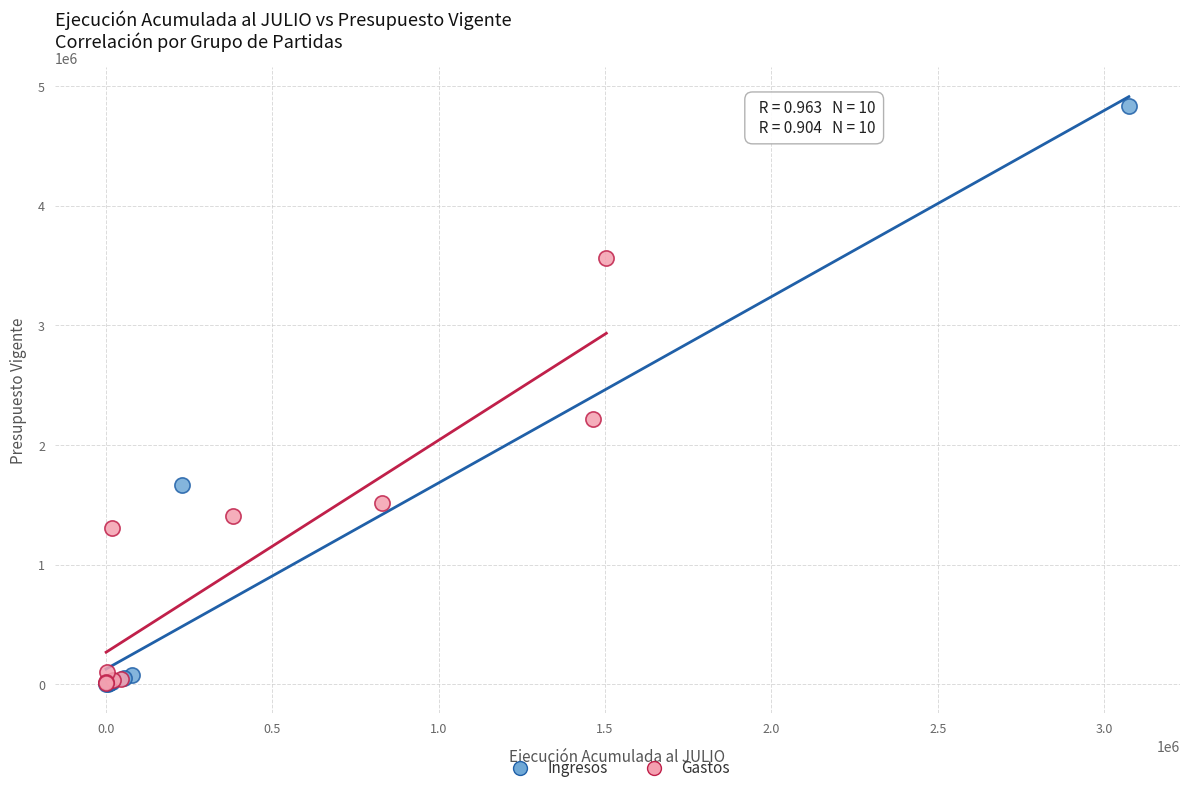

Which series reaches the maximum Y coordinate?

Ingresos